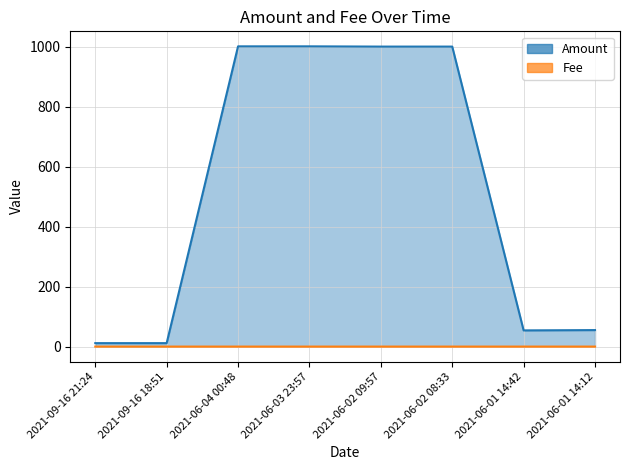

Which category has the highest value across all series?

2021-06-03 23:57